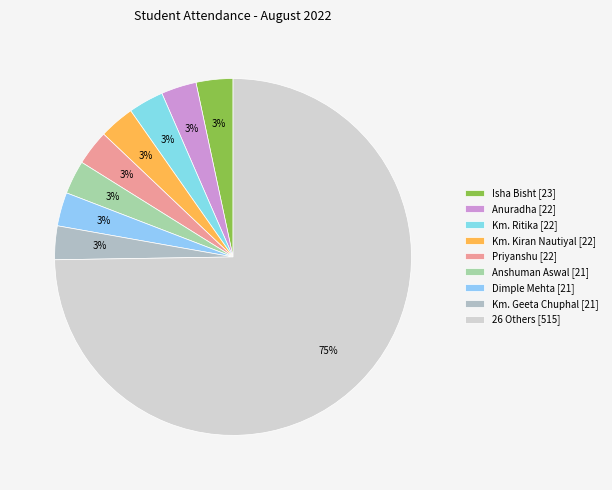

How many segments does this pie chart have?

9